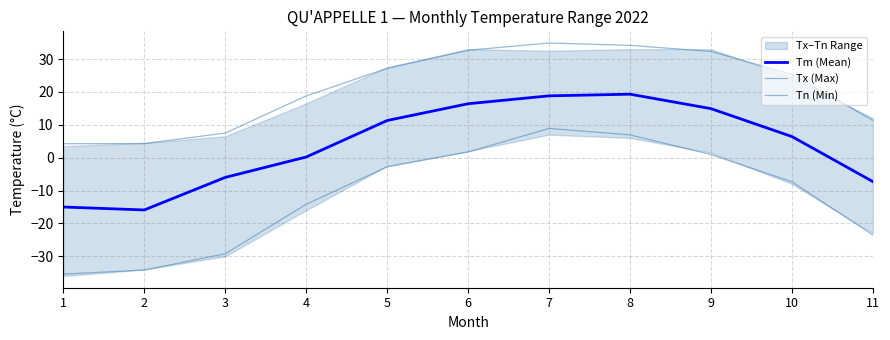

Which series has the largest range (max minus min)?

Tn (Min)